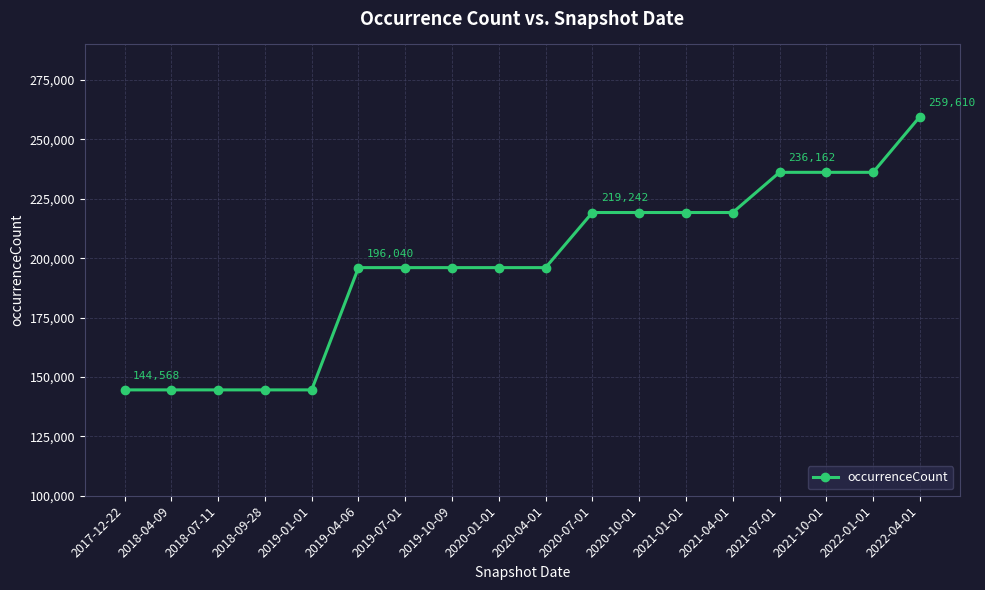

Reading right to left, list all the values displayed in this chart.

2022-04-01=259610	2022-01-01=236162	2021-10-01=236162	2021-07-01=236162	2021-04-01=219242	2021-01-01=219242	2020-10-01=219242	2020-07-01=219242	2020-04-01=196040	2020-01-01=196040	2019-10-09=196040	2019-07-01=196040	2019-04-06=196040	2019-01-01=144568	2018-09-28=144568	2018-07-11=144568	2018-04-09=144568	2017-12-22=144568